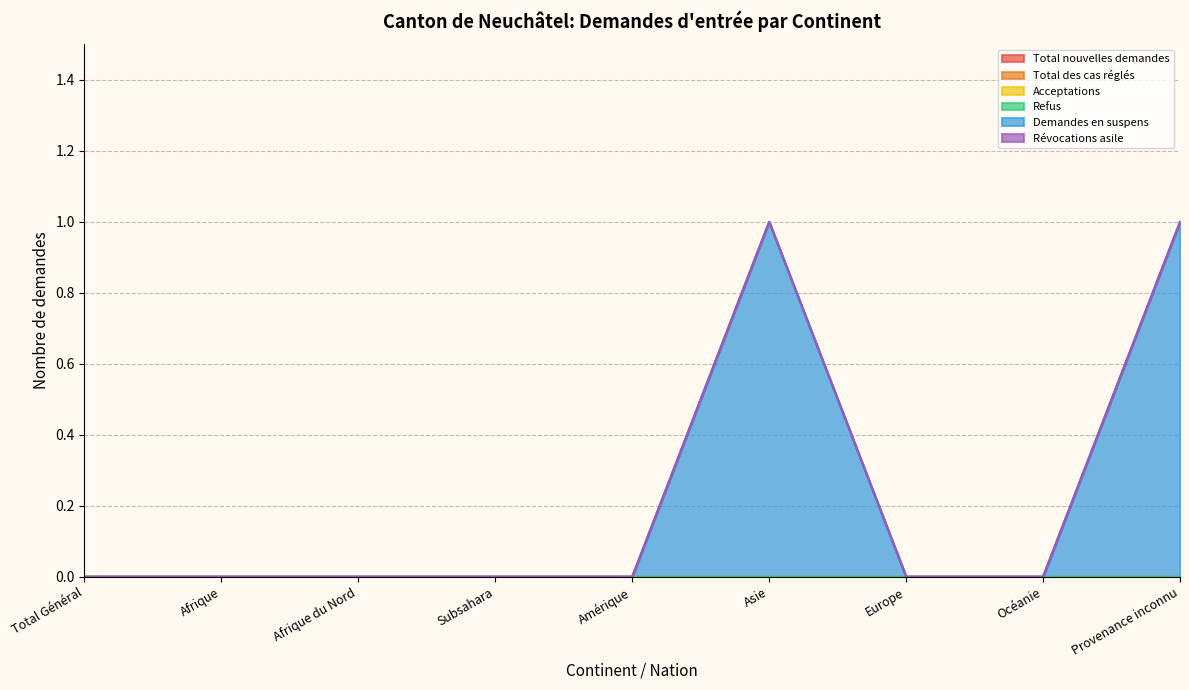

How many data points does each series have?

9